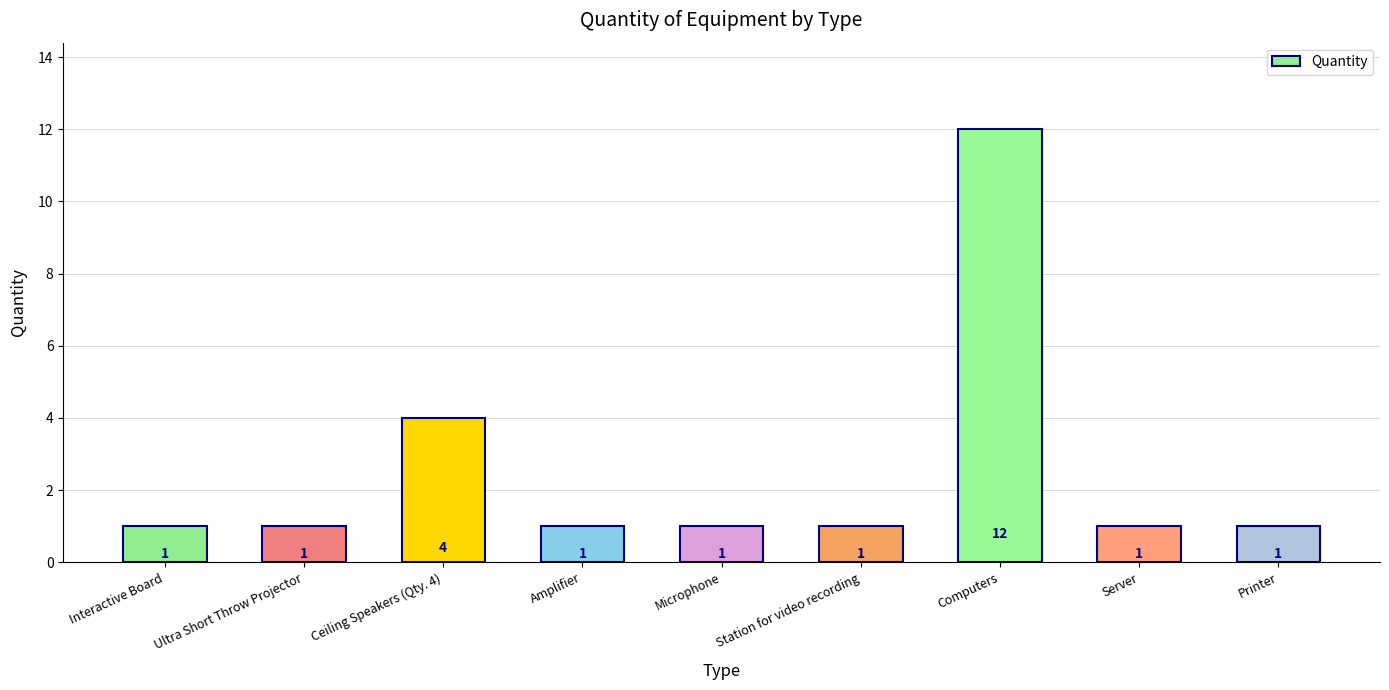

Which category has the highest value across all series?

Computers